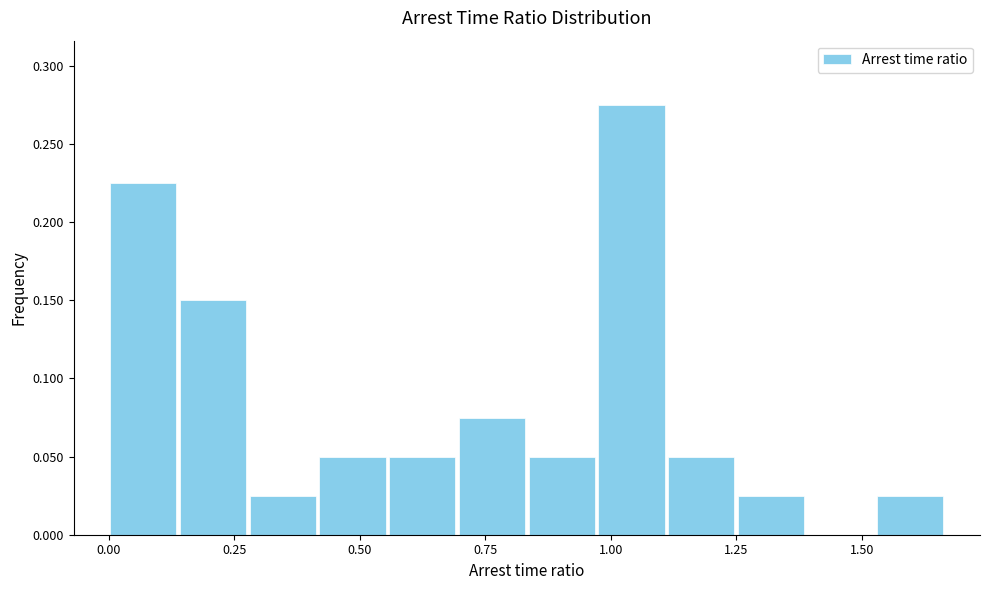

Read against the x-axis, roughly where is the centre of the tallest bar?

1.05